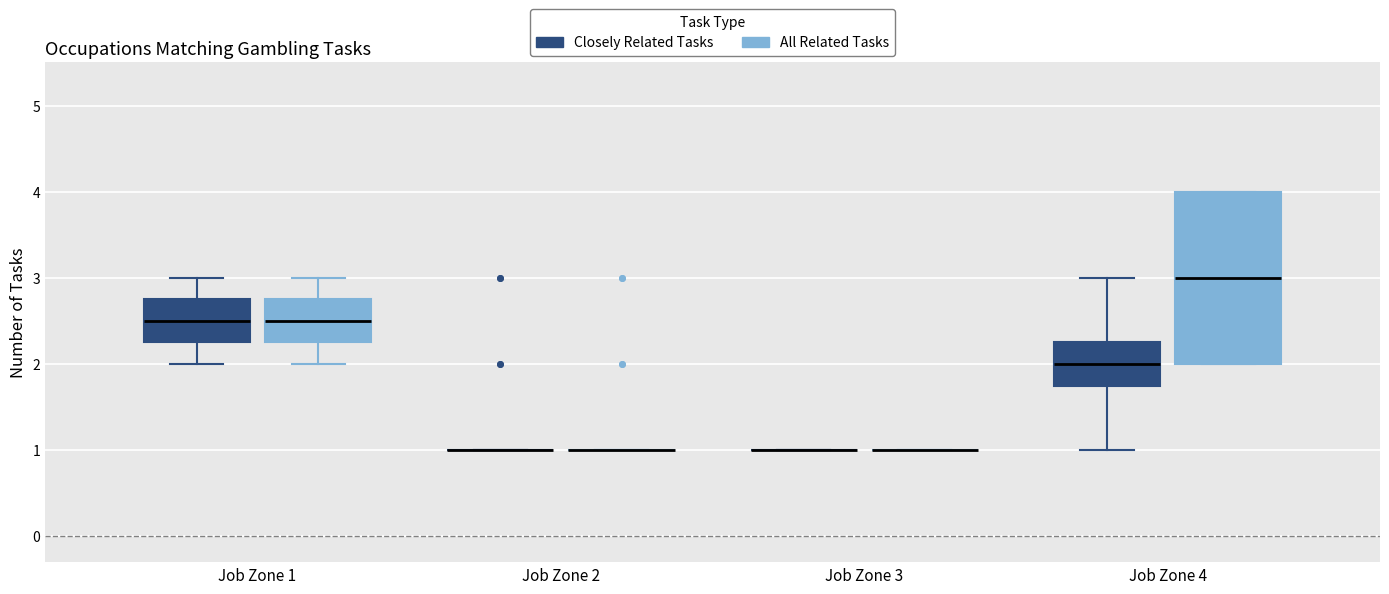

Reading left to right, read every box against the y-axis: the position of its median line, the range the box covers, and the ends of its whiskers. The values are not printed on the chart, so give them approximately, as read against the axis.

Job Zone 1 (Closely Related Tasks): median 2.5, box 2.3 to 2.8, whiskers 2.0 to 3.0
Job Zone 1 (All Related Tasks): median 2.5, box 2.3 to 2.8, whiskers 2.0 to 3.0
Job Zone 2 (Closely Related Tasks): box collapsed to a line at 1.0, whiskers 1.0 to 1.0
Job Zone 2 (All Related Tasks): box collapsed to a line at 1.0, whiskers 1.0 to 1.0
Job Zone 3 (Closely Related Tasks): box collapsed to a line at 1.0, whiskers 1.0 to 1.0
Job Zone 3 (All Related Tasks): box collapsed to a line at 1.0, whiskers 1.0 to 1.0
Job Zone 4 (Closely Related Tasks): median 2.0, box 1.8 to 2.3, whiskers 1.0 to 3.0
Job Zone 4 (All Related Tasks): median 3.0, box 2.0 to 4.0, whiskers 2.0 to 4.0